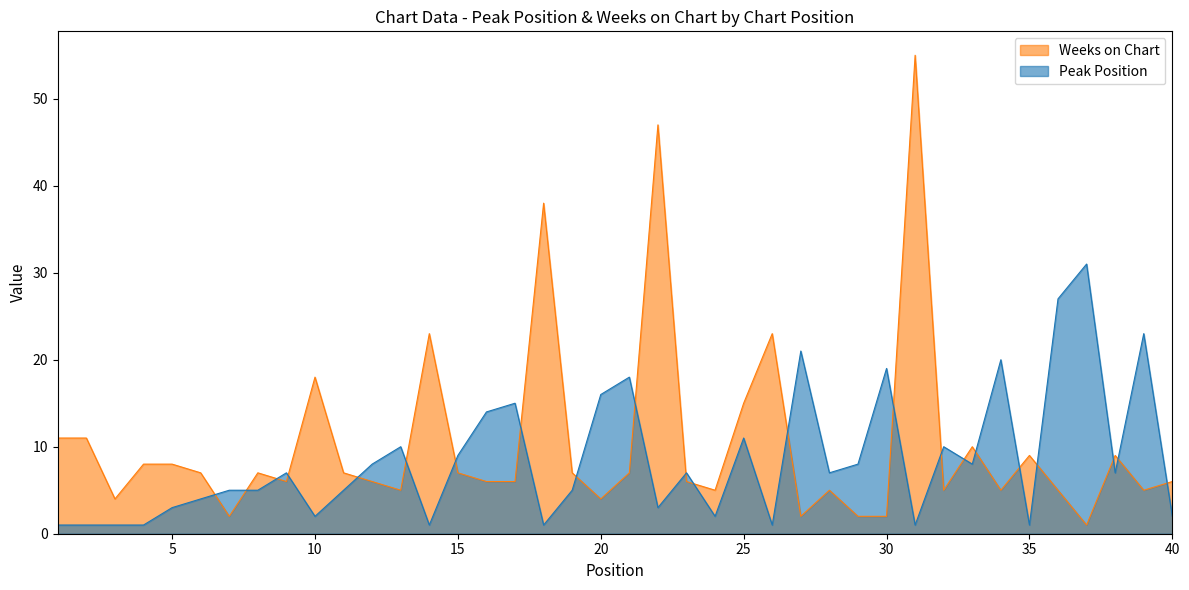

What are all the series names shown in the legend?

Weeks on Chart, Peak Position